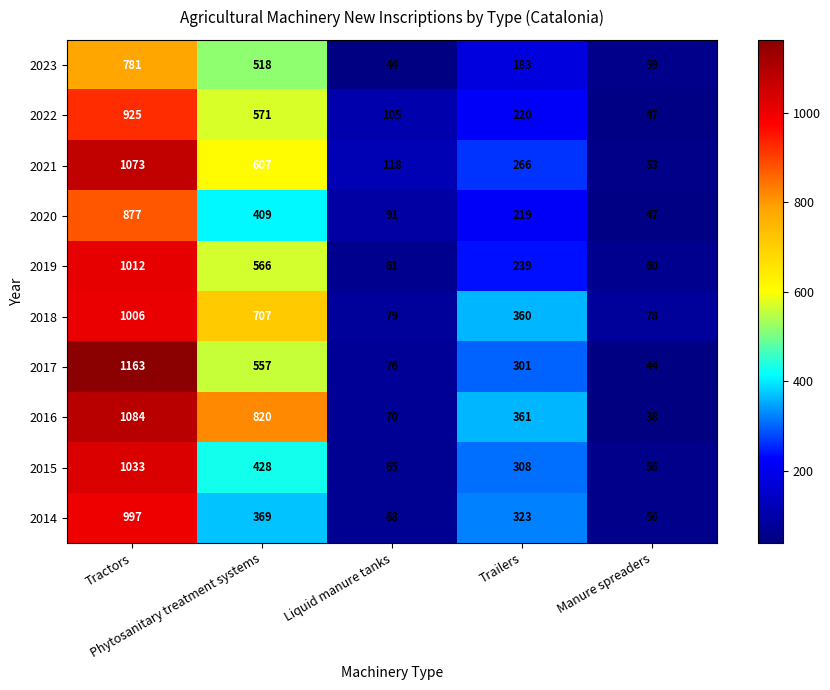

At which category is the sum across all series the highest?

Tractors